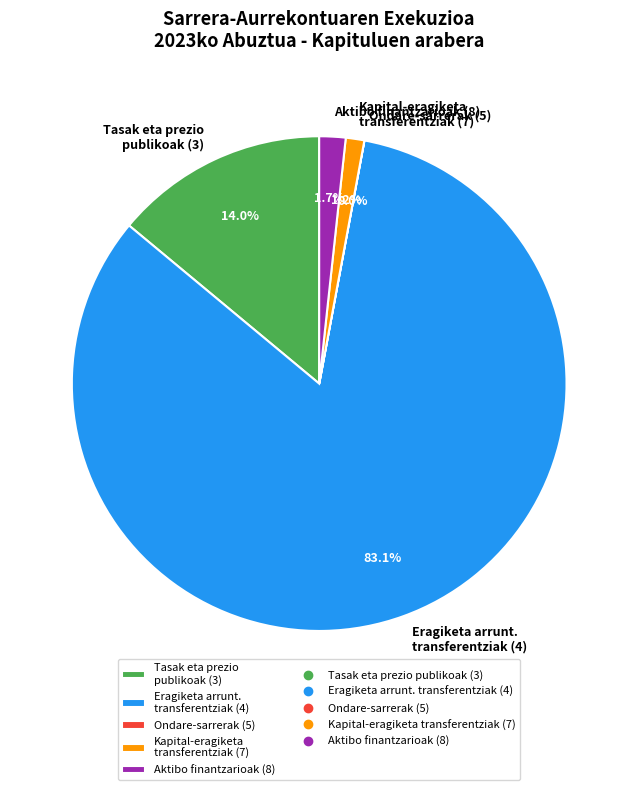

What is the ratio of the value at Kapital-eragiketa transferentziak (7) to the value at Aktibo finantzarioak (8)?

0.7